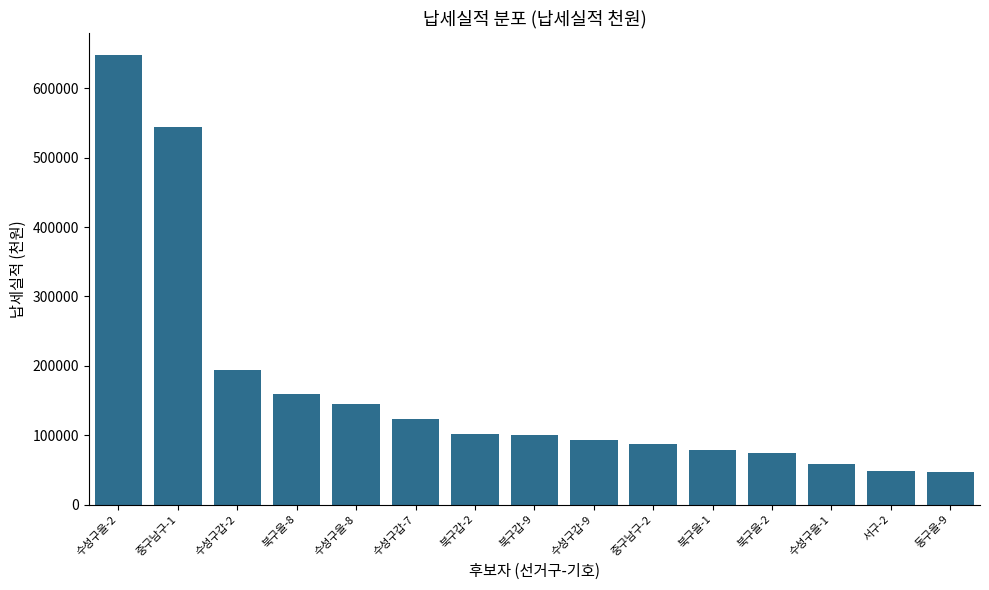

What is the difference between the second highest and minimum values?

496484